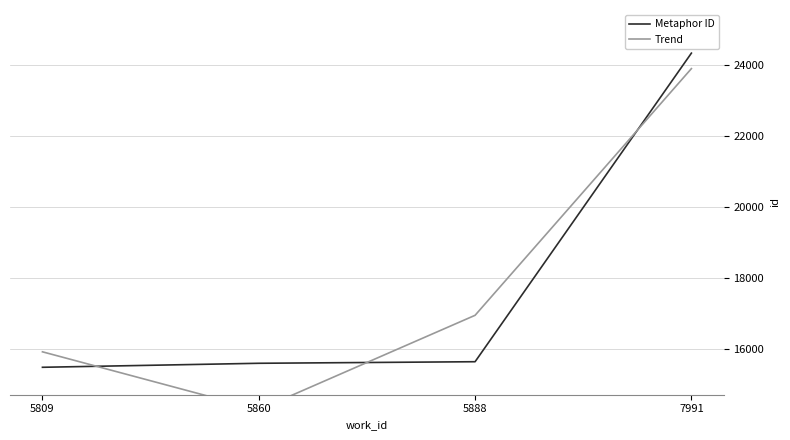

What is the lowest value of the Metaphor ID series?

15481